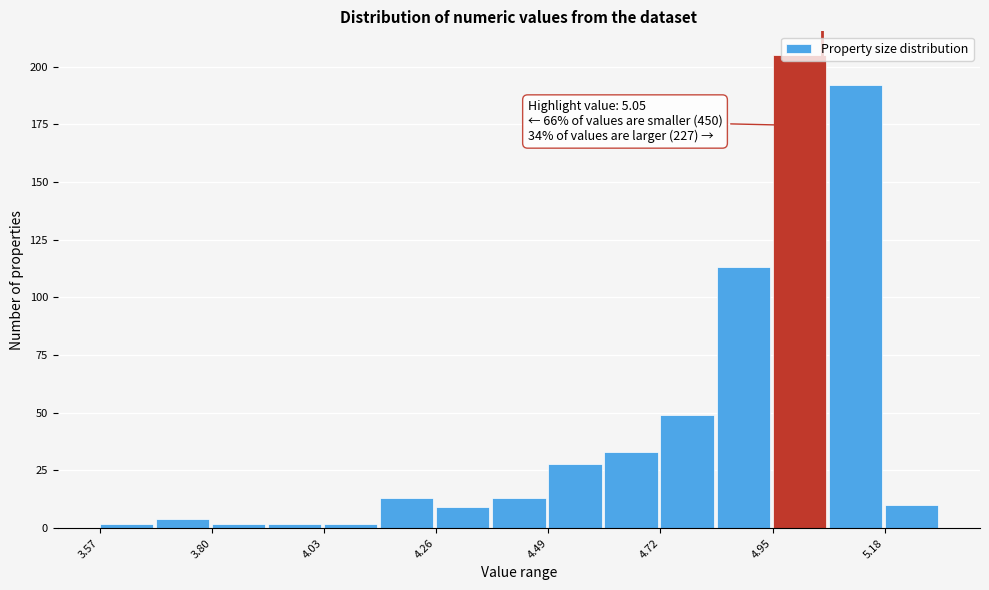

Read against the x-axis, roughly where is the centre of the tallest bar?

5.00